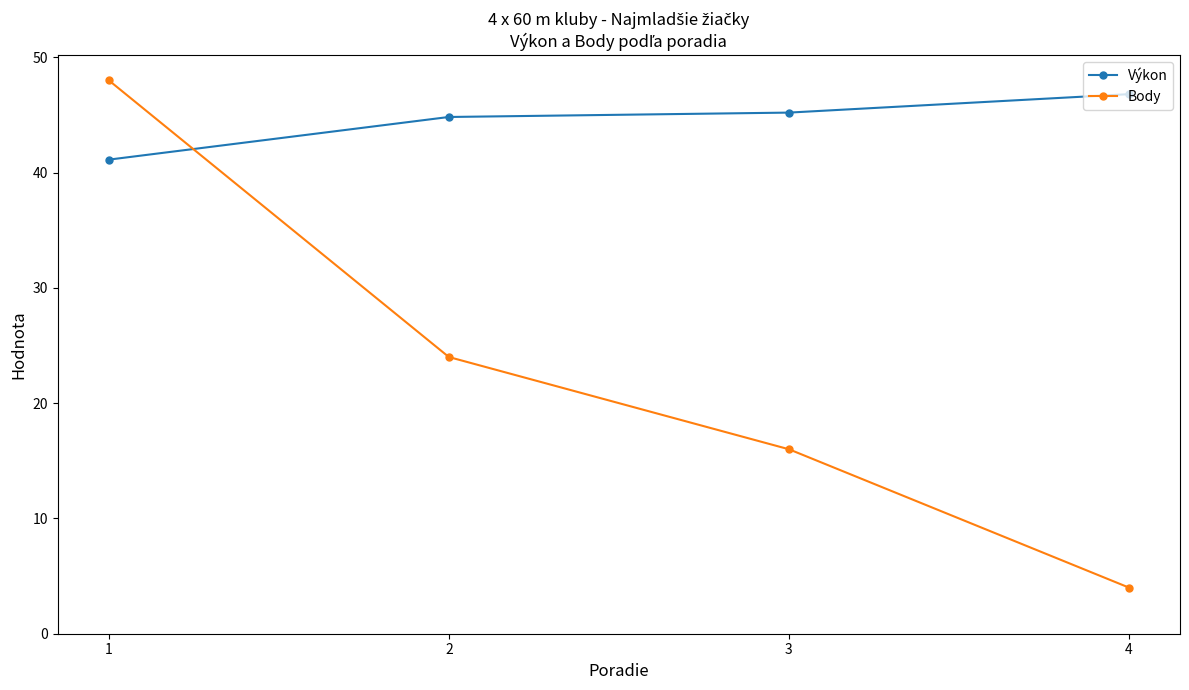

What is the sum of the Body values at 3 and 1?

64.0